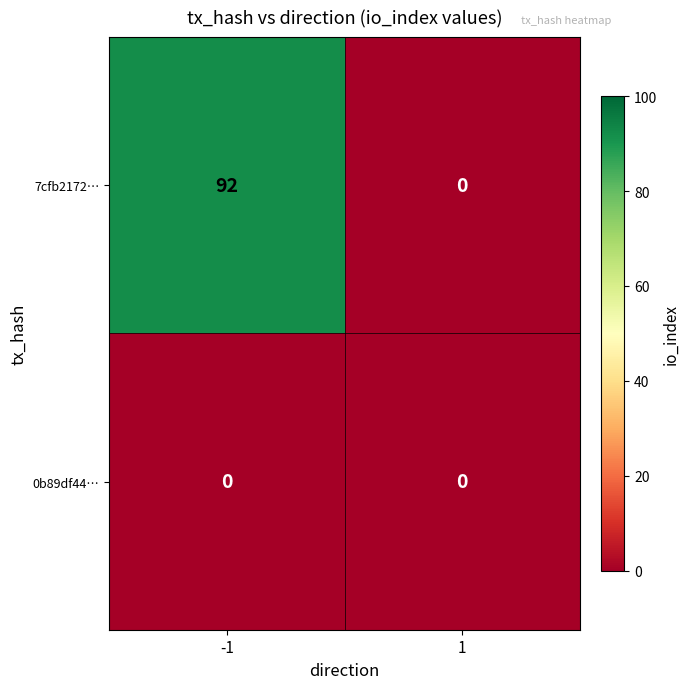

What is the difference between the maximum and minimum values in the 7cfb2172… series?

92